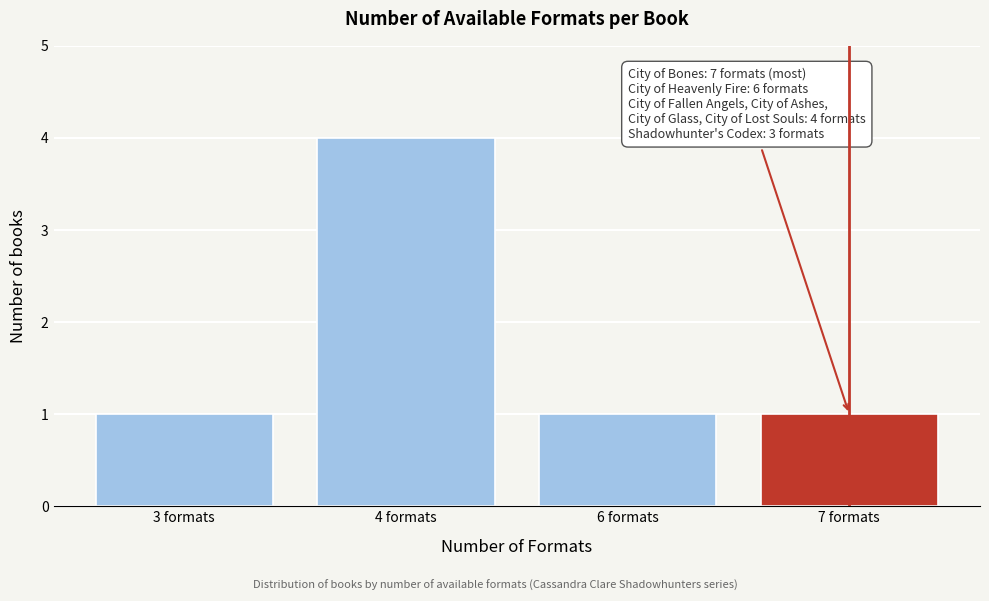

Reading left to right, what are all the values shown in this chart?

3 formats=1	4 formats=4	6 formats=1	7 formats=1